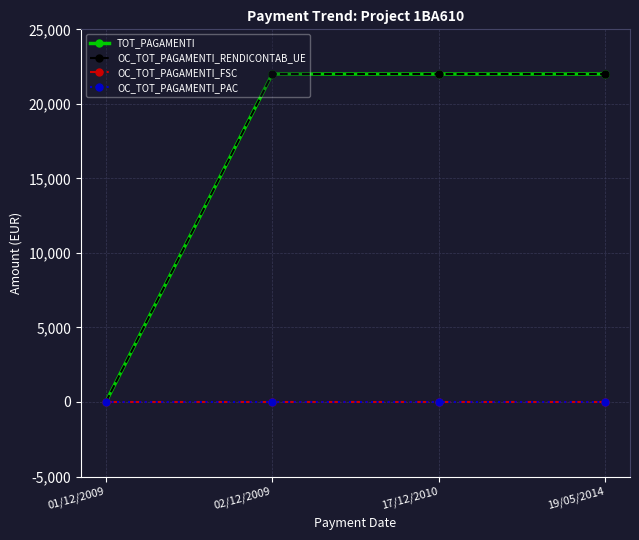

Does the chart have visible grid lines?

Yes